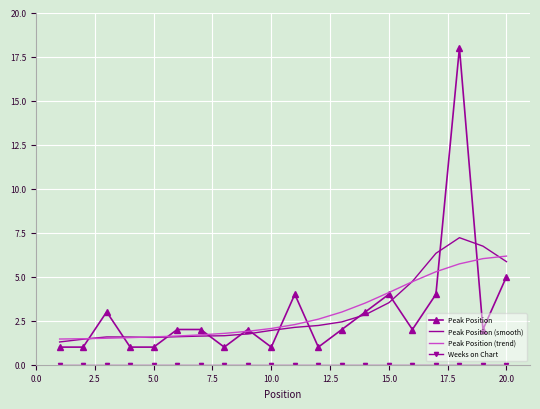

After their last crossing, which series has the higher values: Peak Position (smooth) or Peak Position?

Peak Position (smooth)